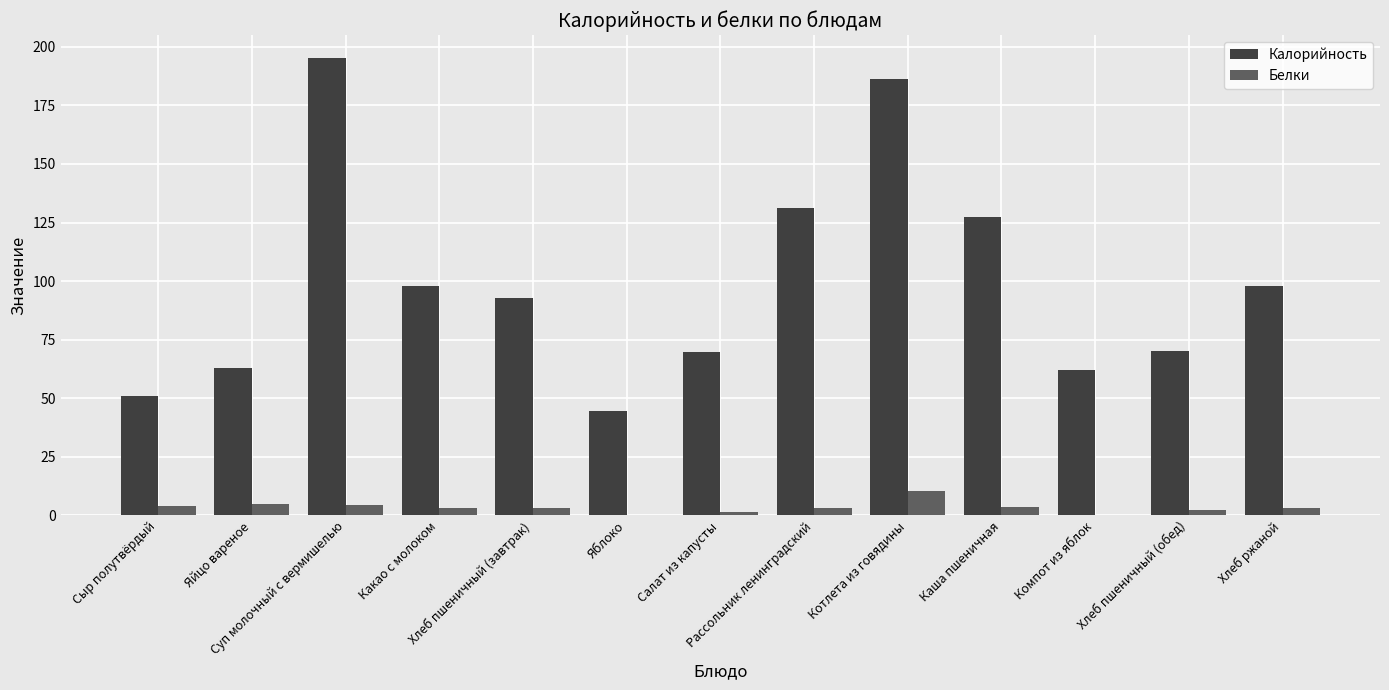

What is the sum of all Белки values?

44.7